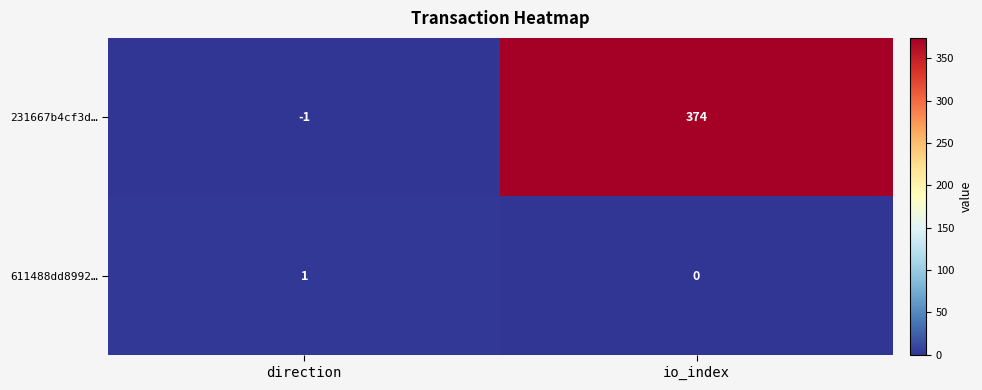

Which label corresponds to the smallest value in the chart?

direction